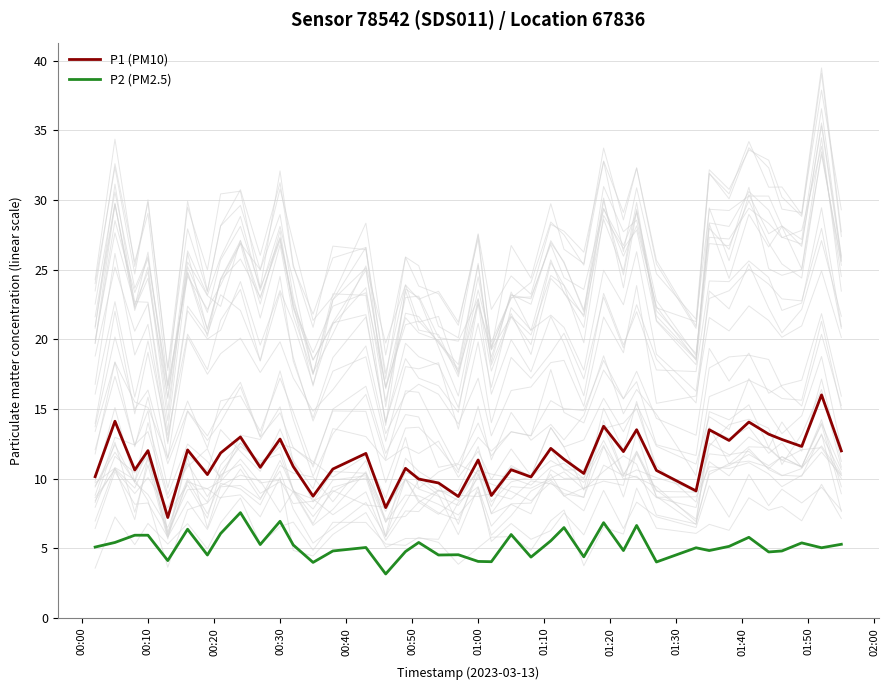

What is the average value of the P2 (PM2.5) series?

5.2